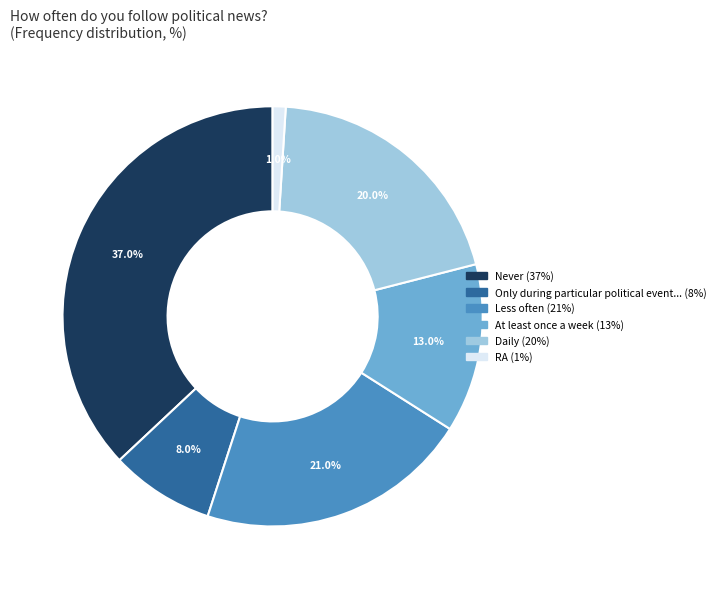

Is there a majority slice in this chart?

No